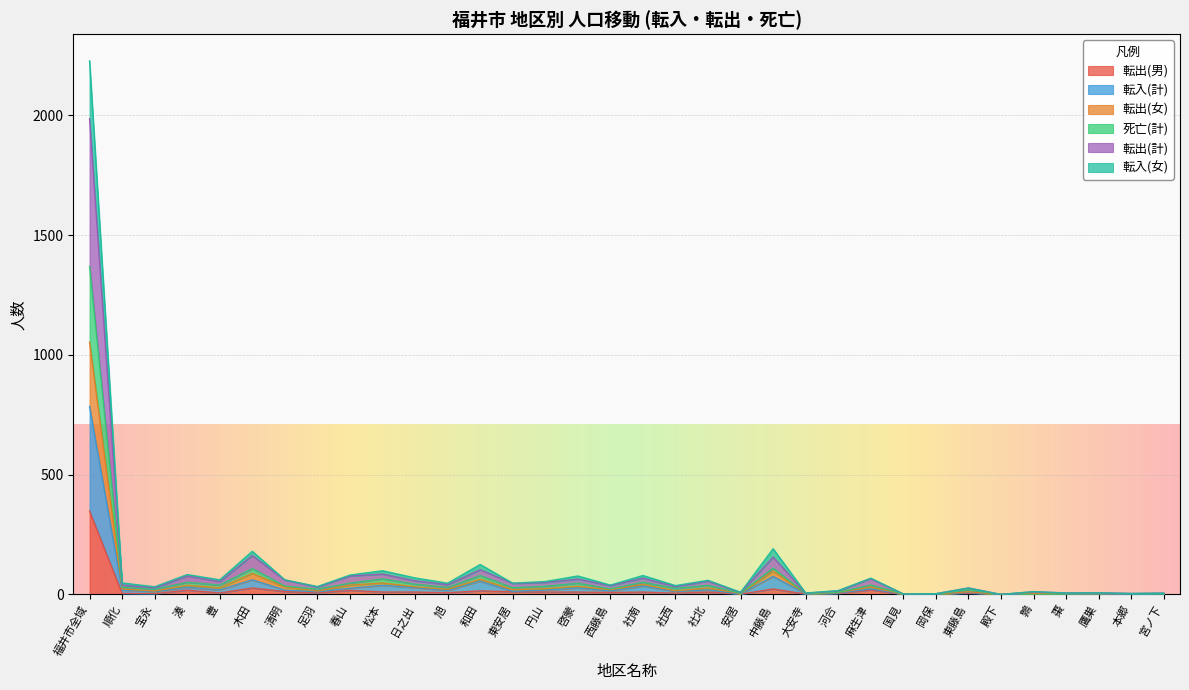

What is the total value across all series at 本郷?

4